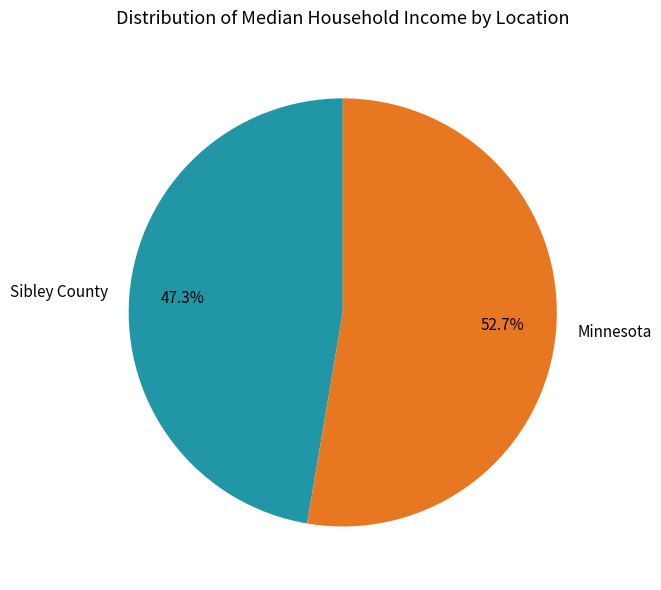

Count the number of slices in the pie.

2